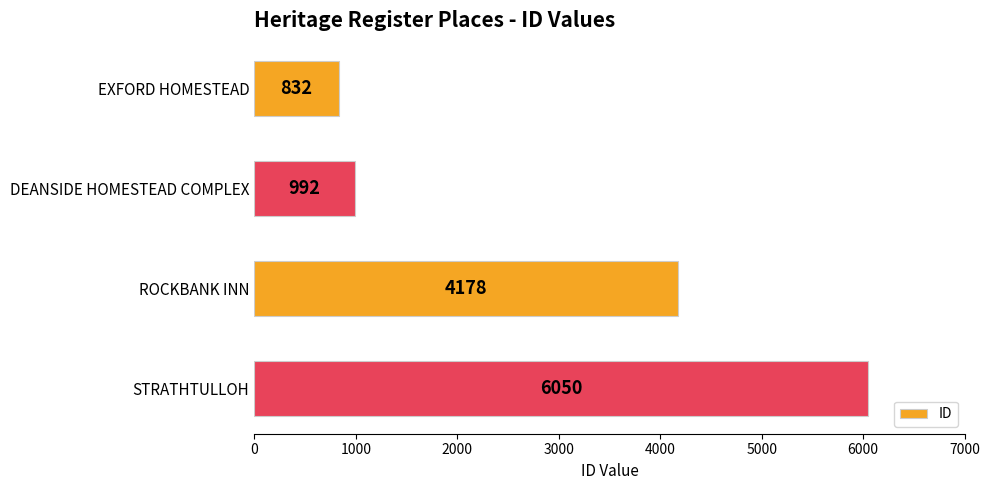

What is the average value?

3013